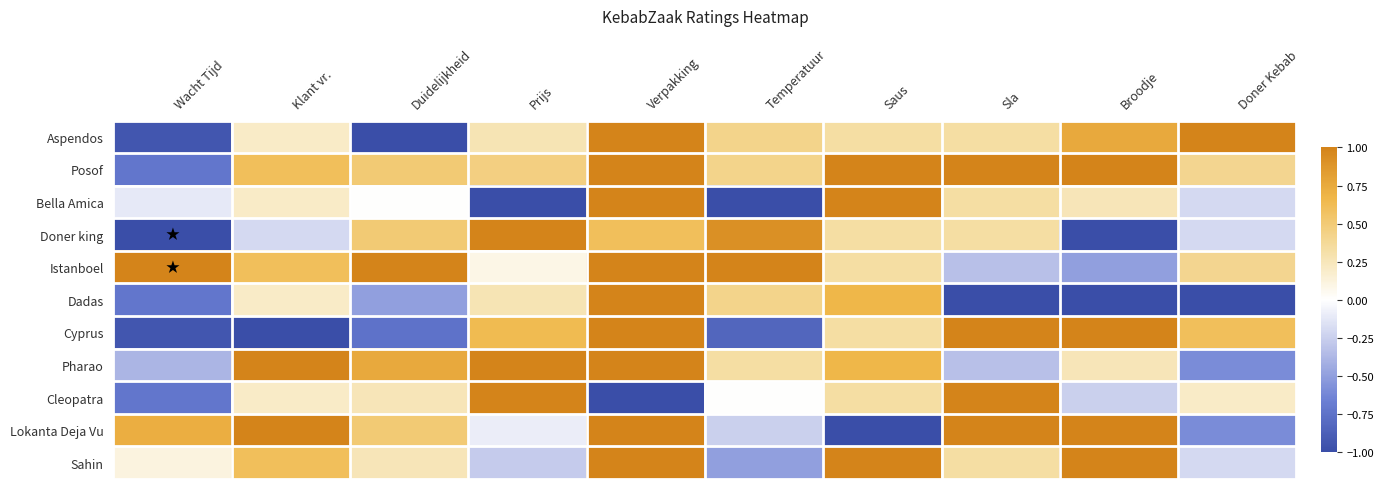

What is the sum of the Aspendos values at Sla and Temperatuur?

0.8